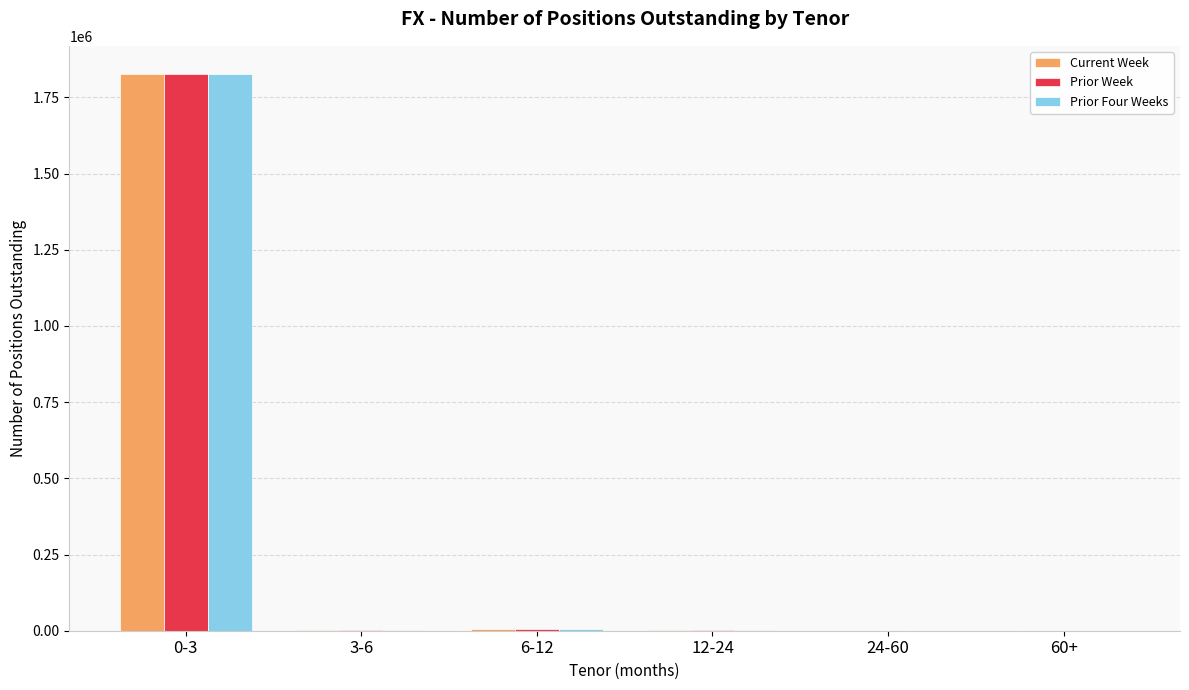

Which label corresponds to the largest value in the chart?

0-3